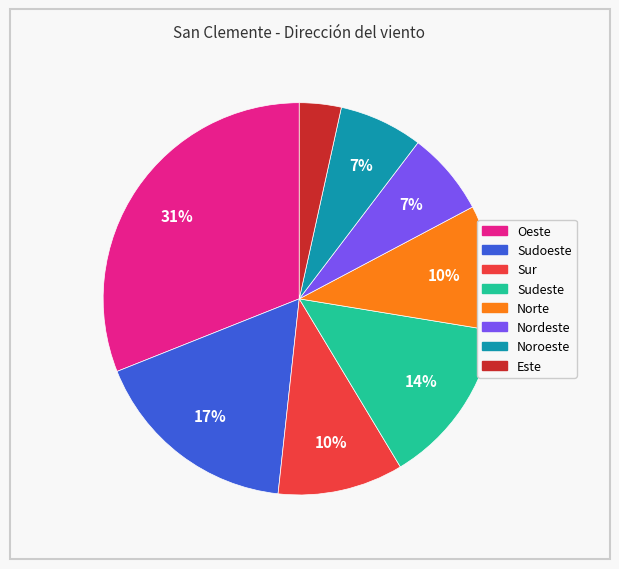

What percentage is the Sur slice, to the nearest percent?

10%